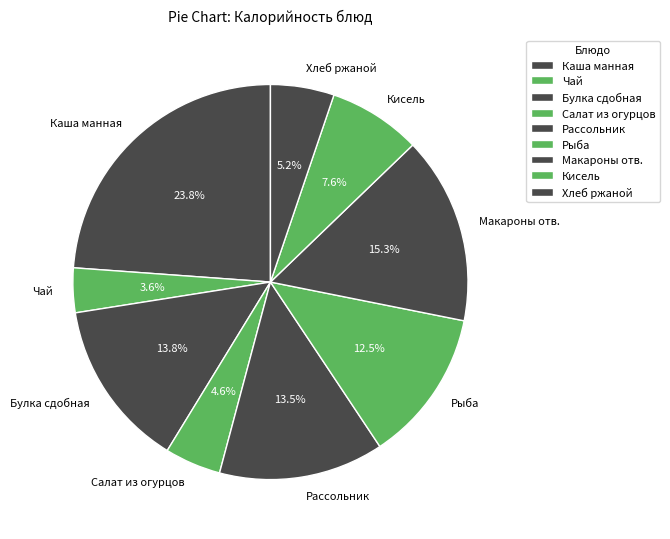

Do Кисель and Рыба together represent more than half of the pie?

No